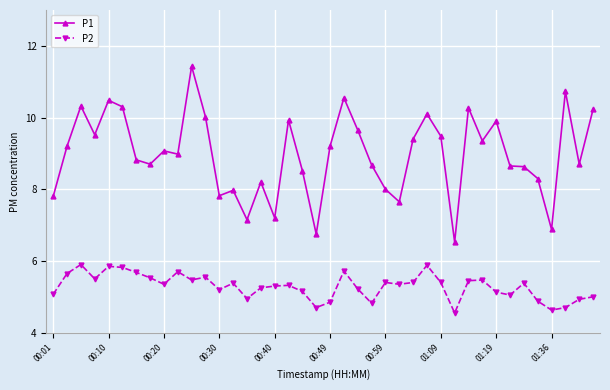

Which series has the largest range (max minus min)?

P1